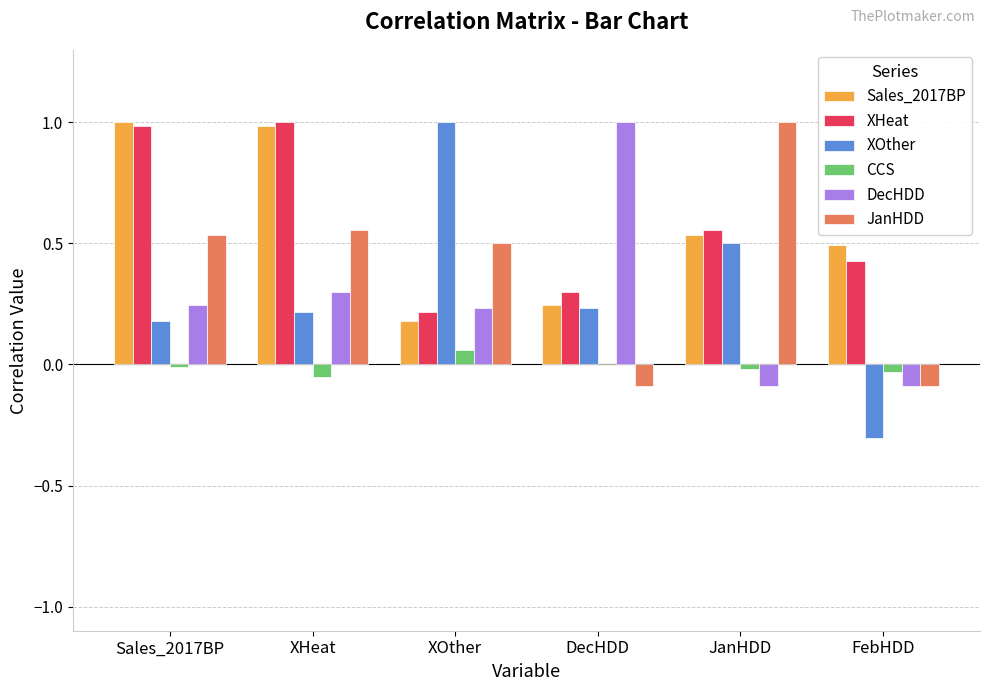

What is the sum of the XHeat values at Sales_2017BP and XOther?

1.2